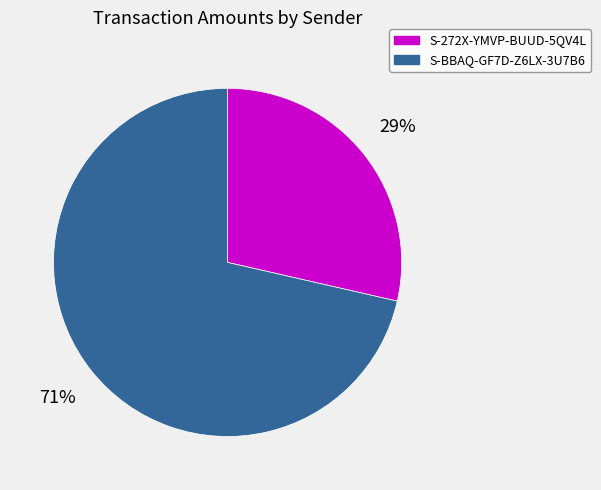

What is the smallest slice in the pie chart?

S-272X-YMVP-BUUD-5QV4L